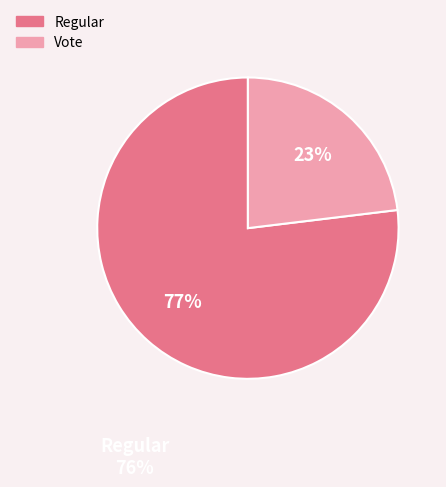

What is the largest slice in the pie chart?

Regular